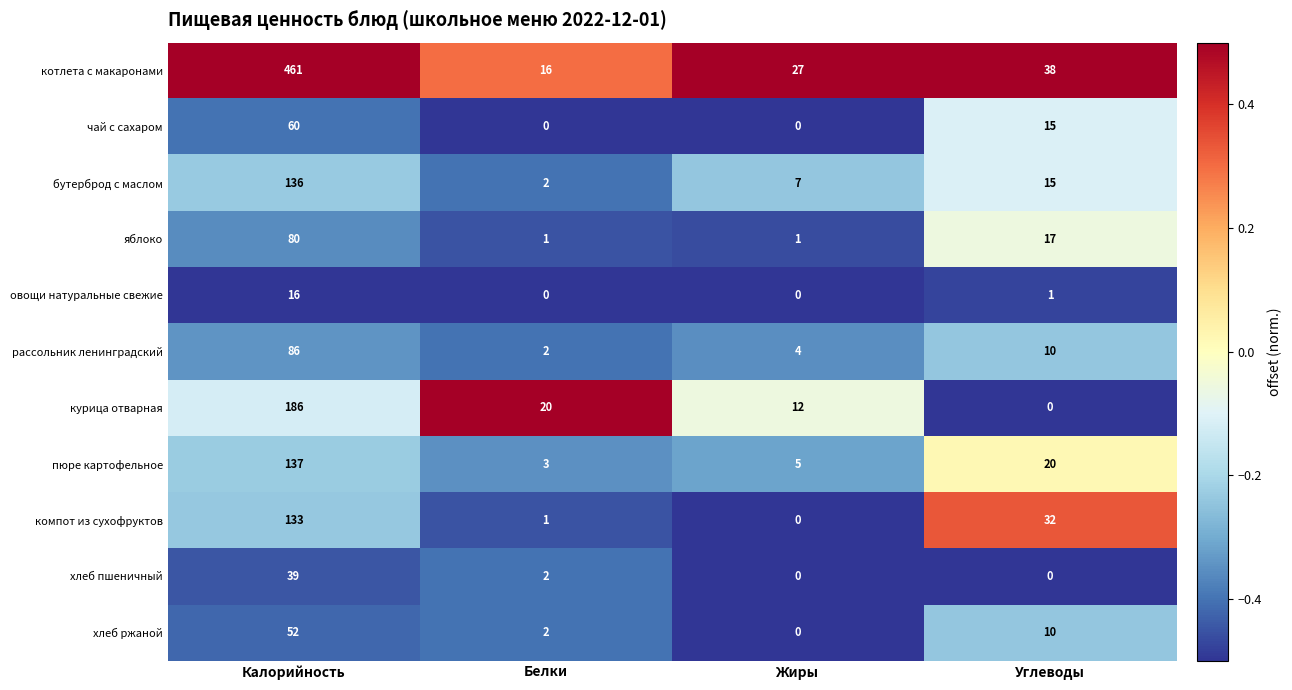

Read the овощи натуральные свежие value at Калорийность, to the nearest 5.

15